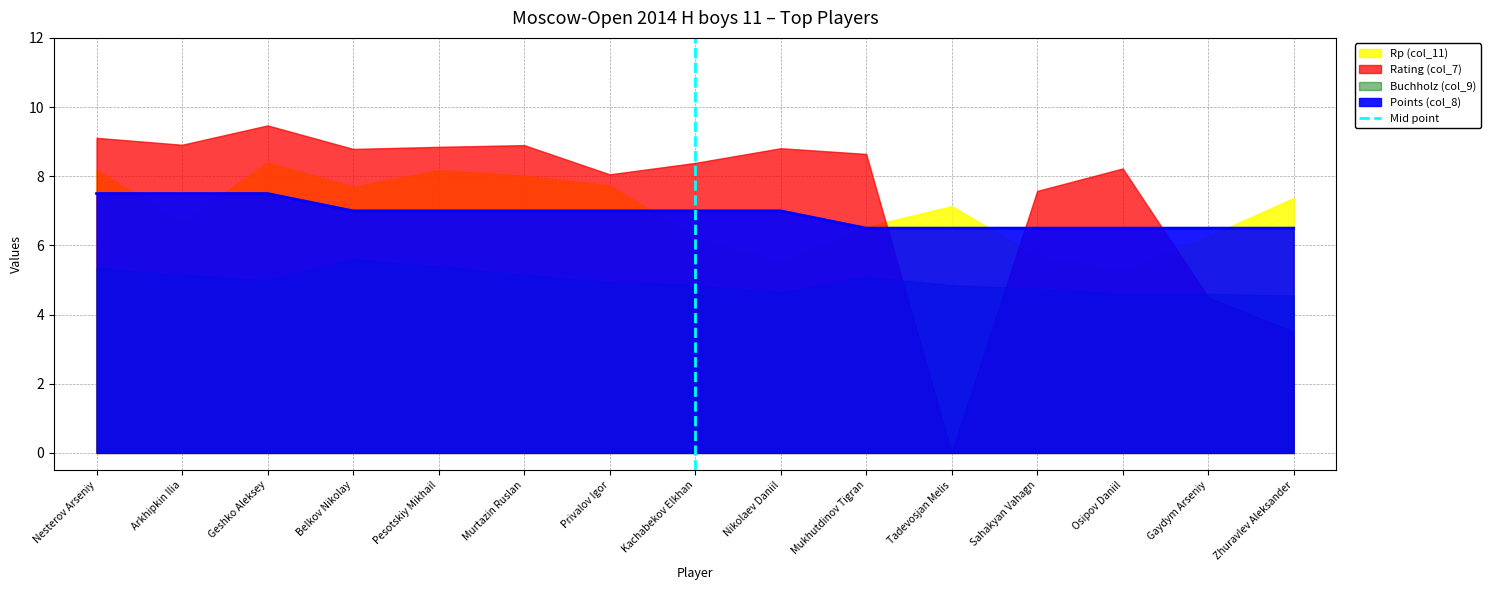

True or false: Points (col_8) has a value of 7.0 at Belkov Nikolay.

True